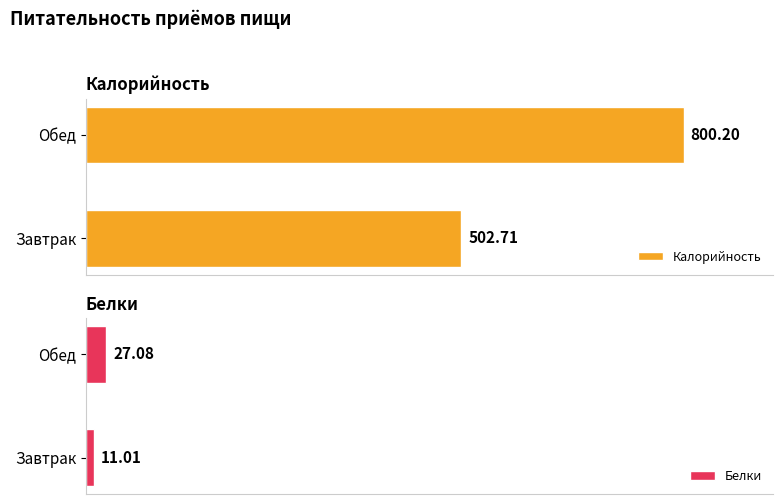

Rank the categories by Калорийность value from highest to lowest.

Обед, Завтрак